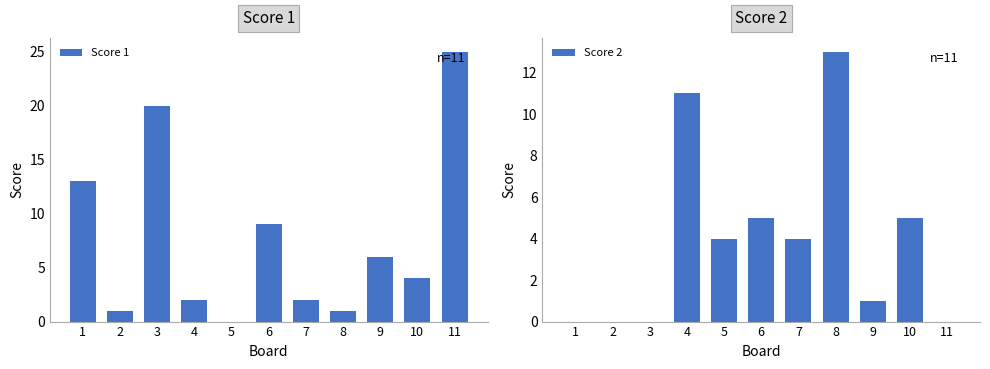

What are all the series names shown in the legend?

Score 1, Score 2